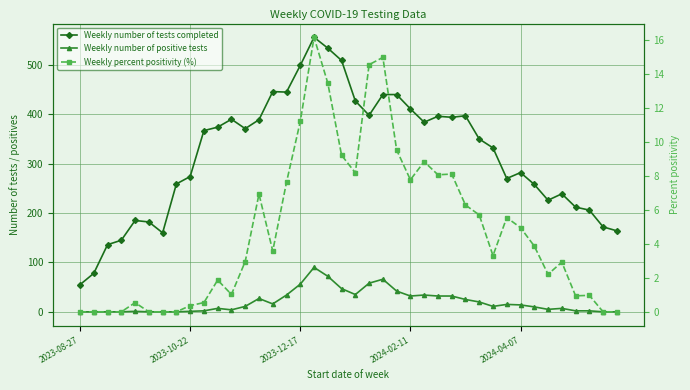

What is the approximate value of Weekly number of tests completed at 26?

396.0